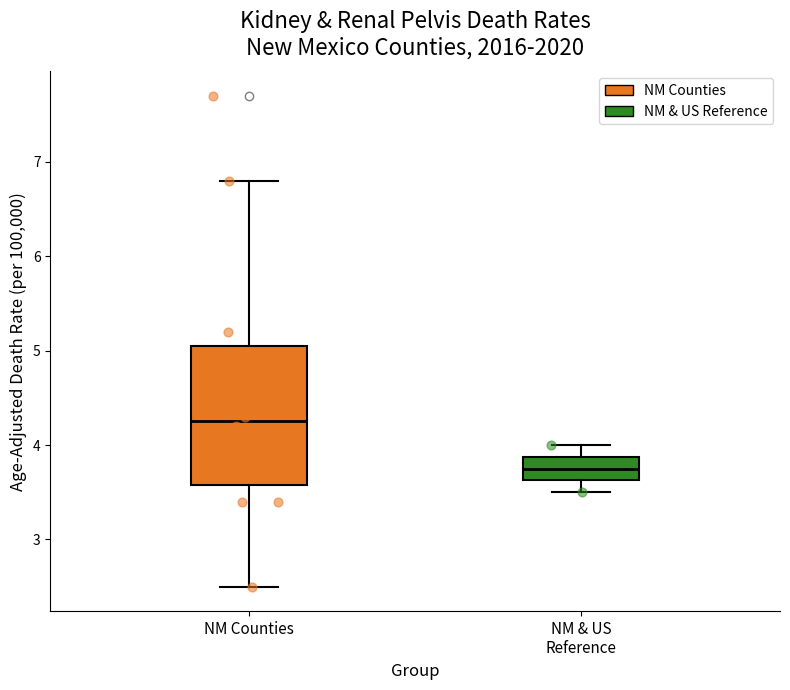

Which box's median line is the highest?

NM Counties